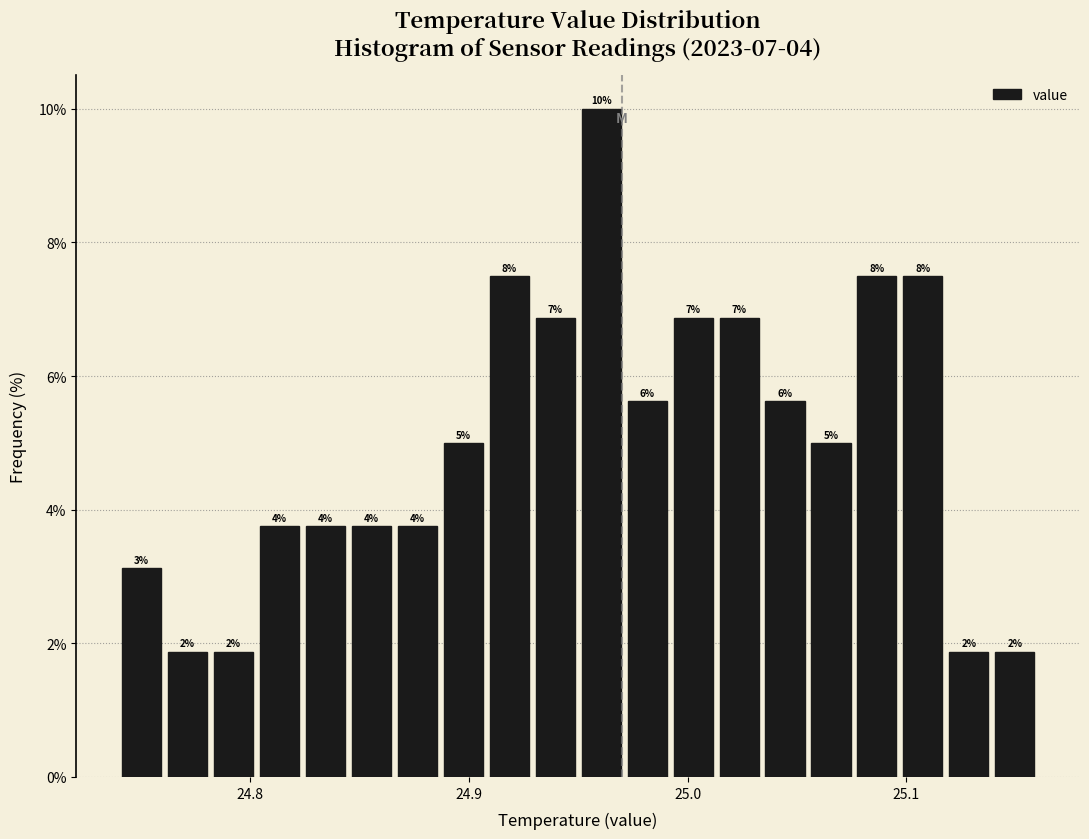

Read against the x-axis, roughly where is the centre of the tallest bar?

24.96